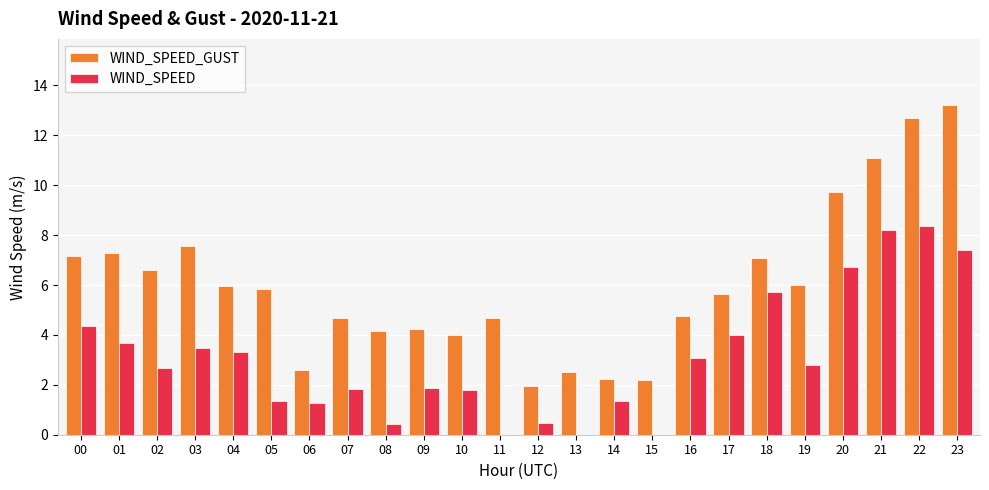

Does the chart contain stacked bars?

No